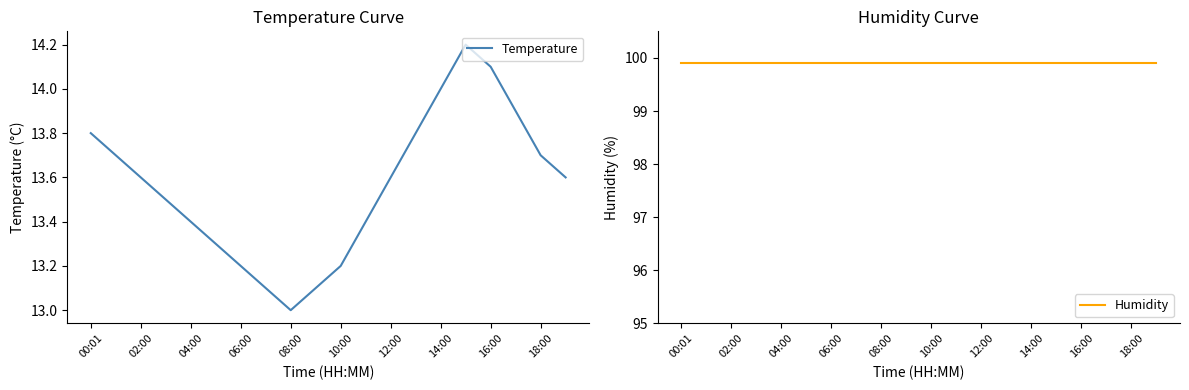

Where is Humidity nearest to the value 99?

00:01